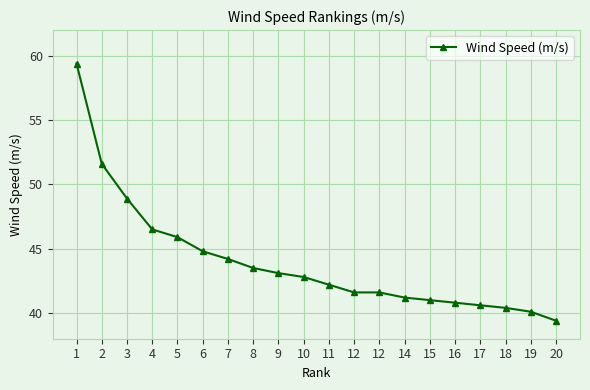

True or false: the data shows 40.1 at 19.

True